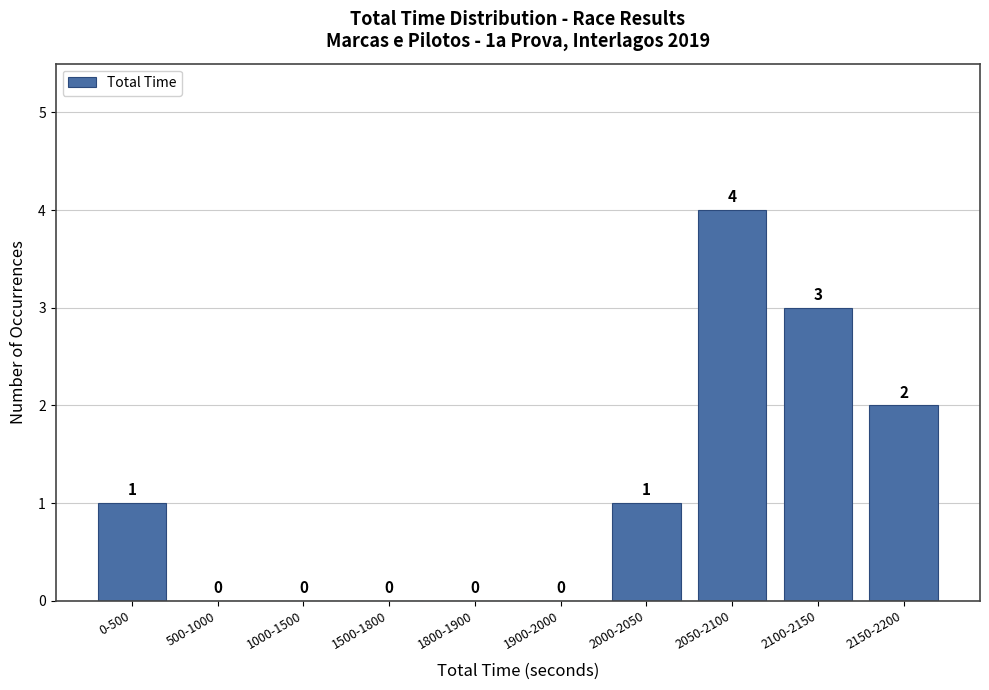

Reading left to right, transcribe all the data shown in this chart.

0-500=1	500-1000=0	1000-1500=0	1500-1800=0	1800-1900=0	1900-2000=0	2000-2050=1	2050-2100=4	2100-2150=3	2150-2200=2